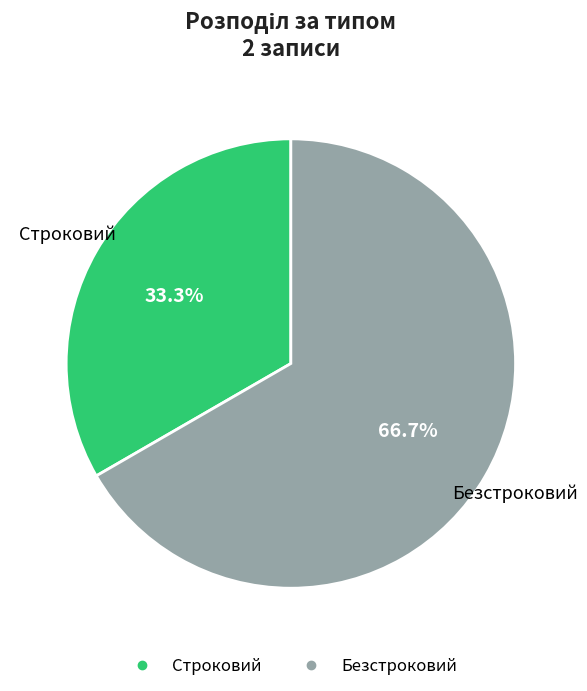

What is the largest slice in the pie chart?

Безстроковий